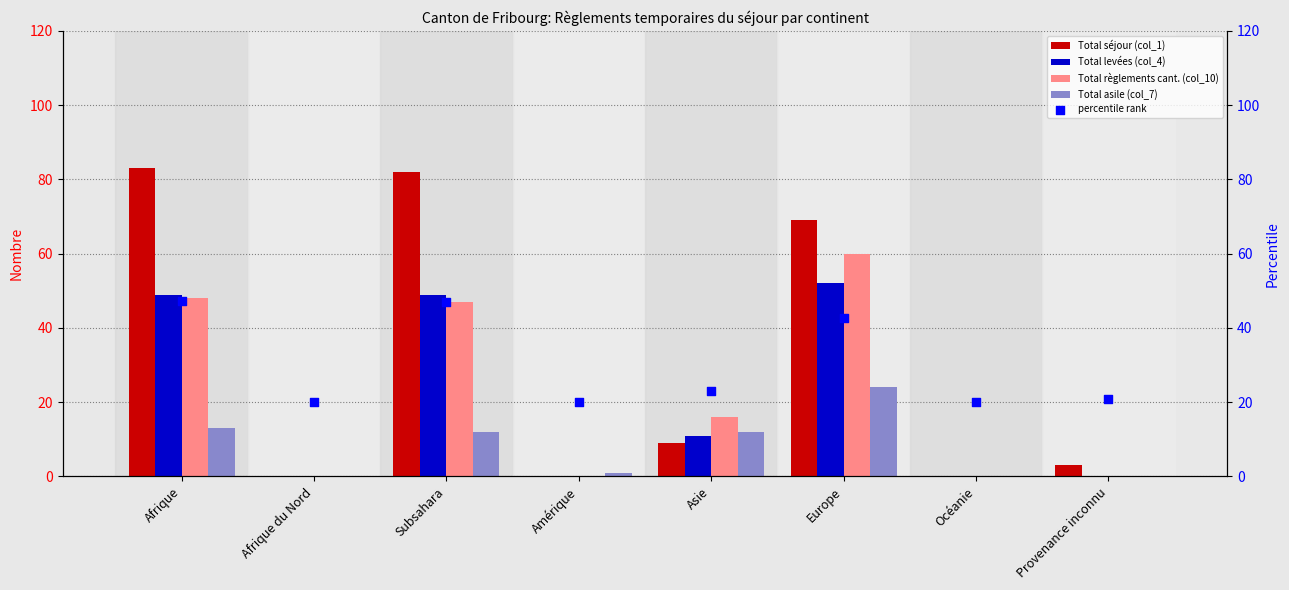

At which category is the sum across all series the highest?

Europe